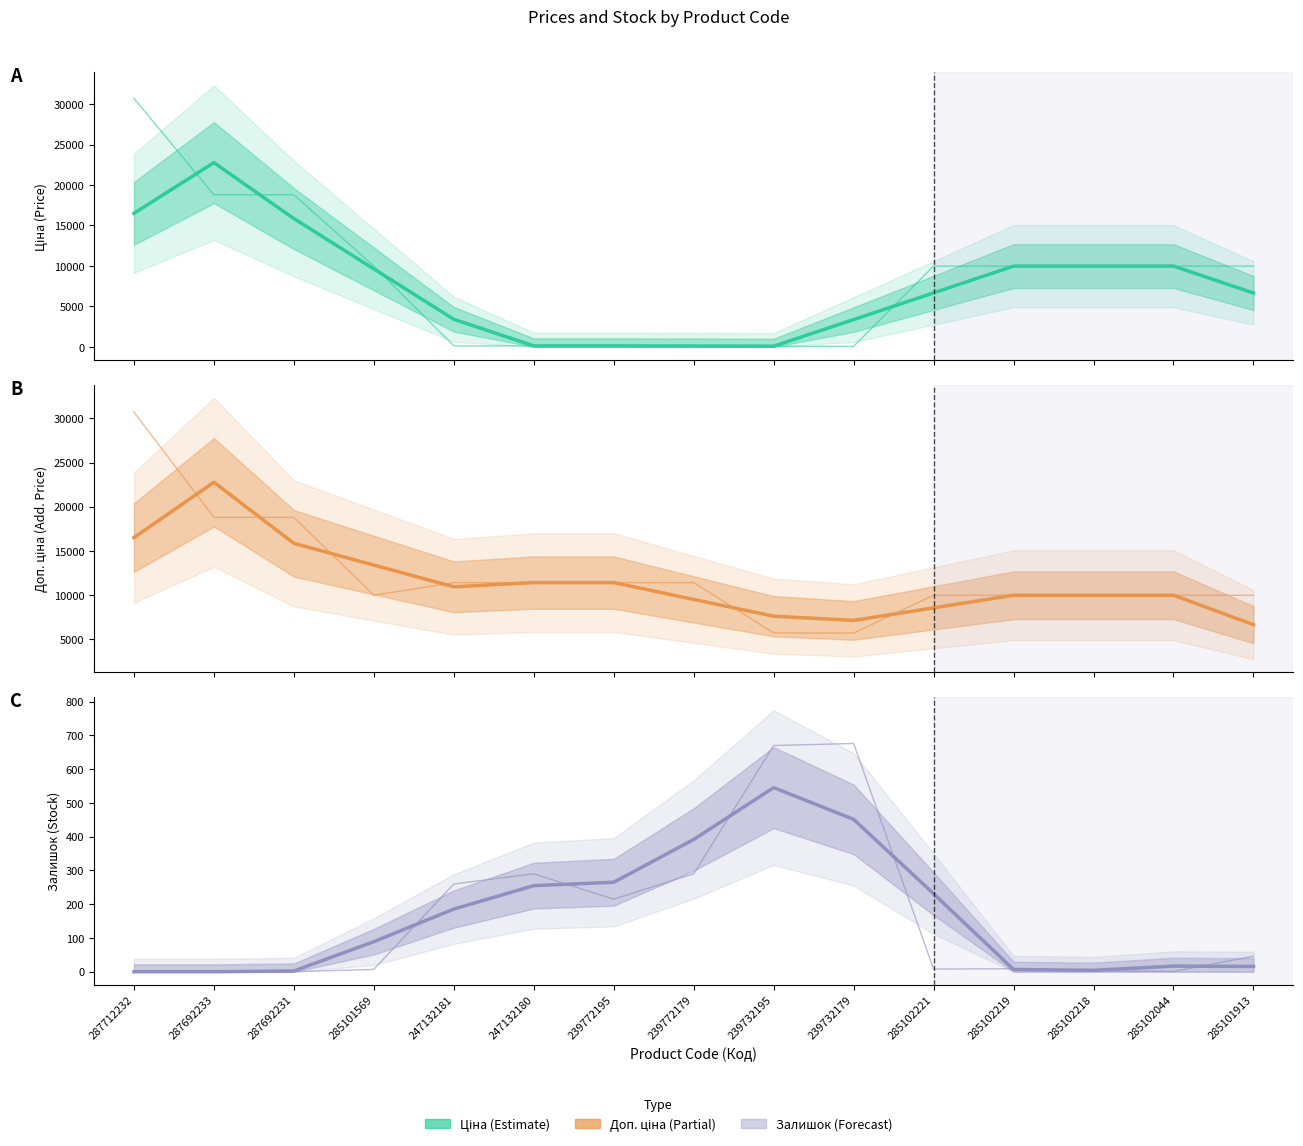

What is the greatest value displayed?

22770.2